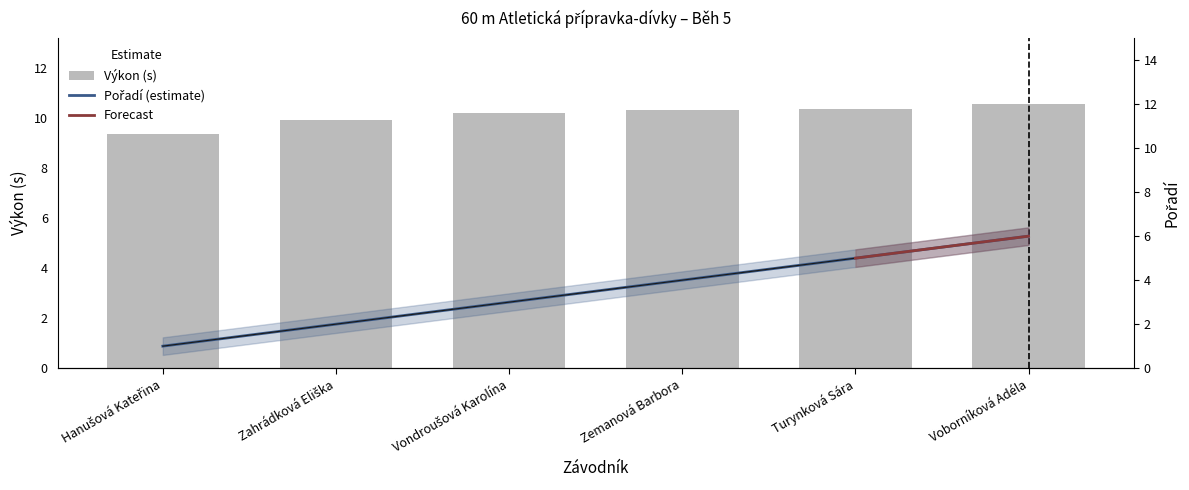

How many data points in Výkon are above 10?

4